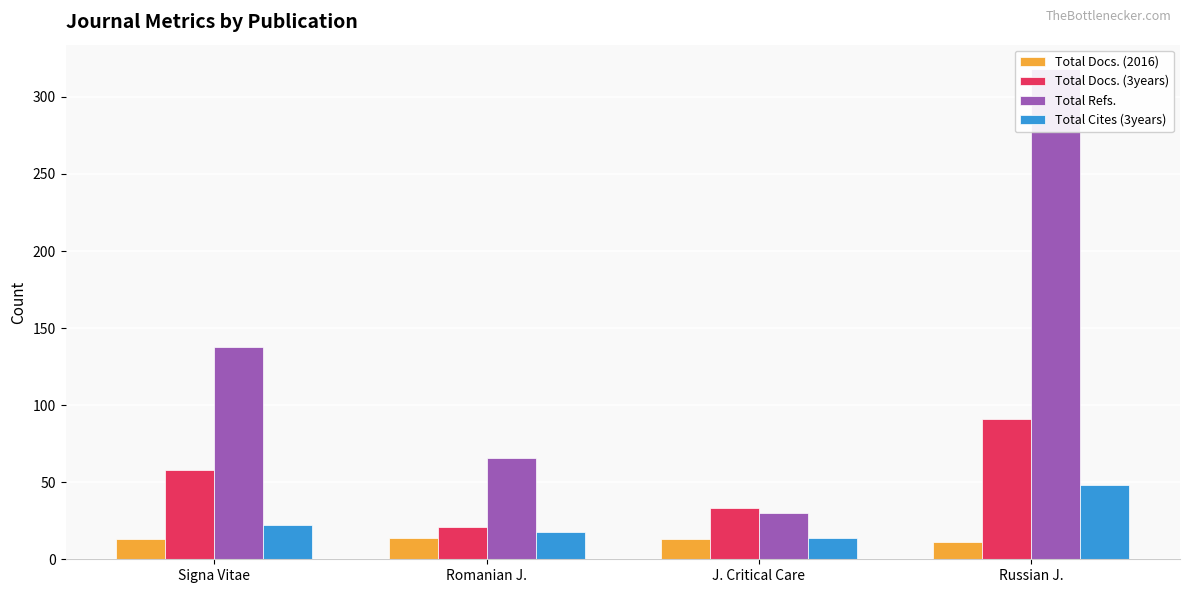

What is the total value across all series at Signa Vitae?

231